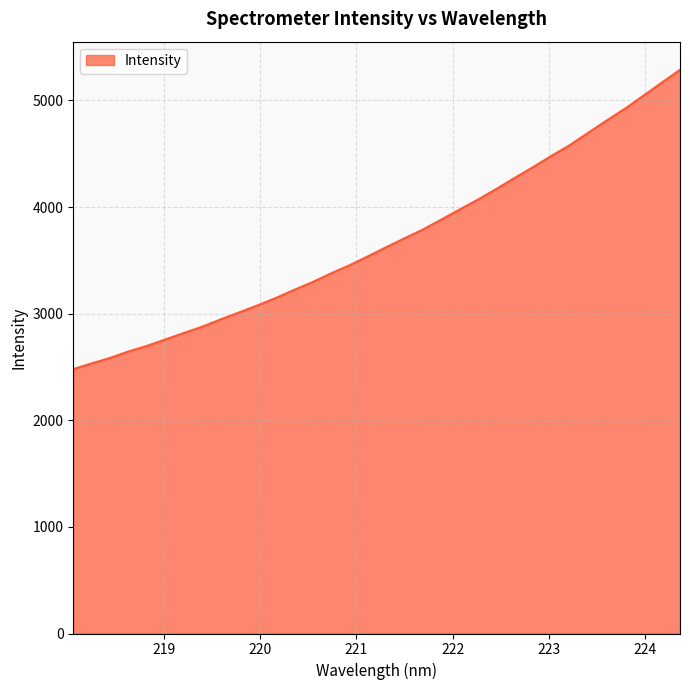

Count the number of data series in this chart.

1